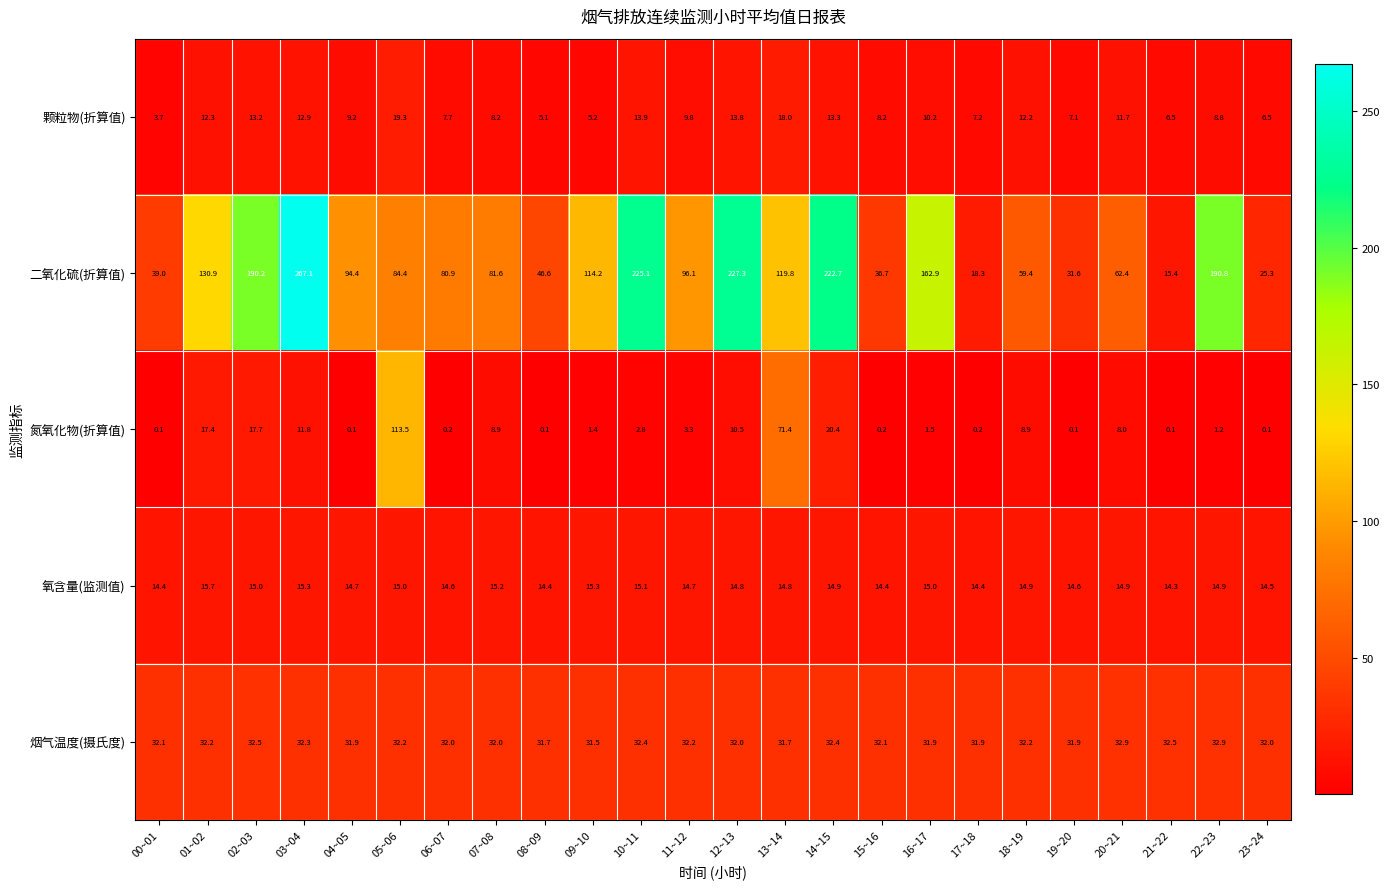

What is the average value of the 二氧化硫(折算值) series?

109.3